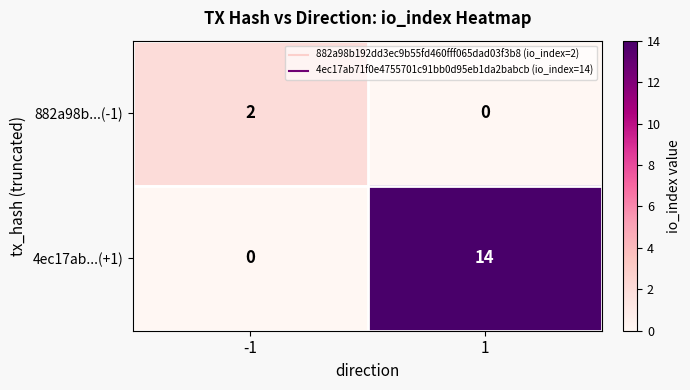

Is it true that 4ec17ab...(+1) equals 14 at 1?

True